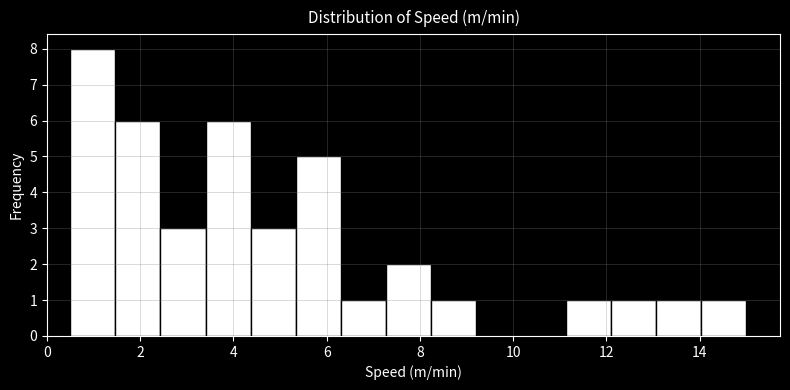

Which range on the x-axis has the tallest bar?

0.6 to 1.4